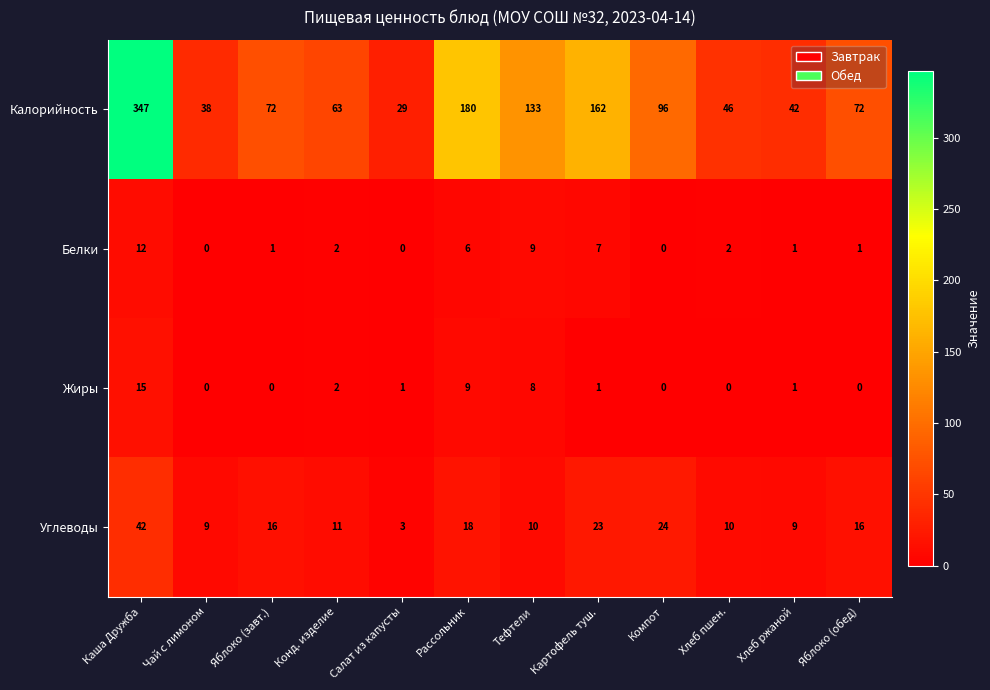

How many series are shown in this chart?

4